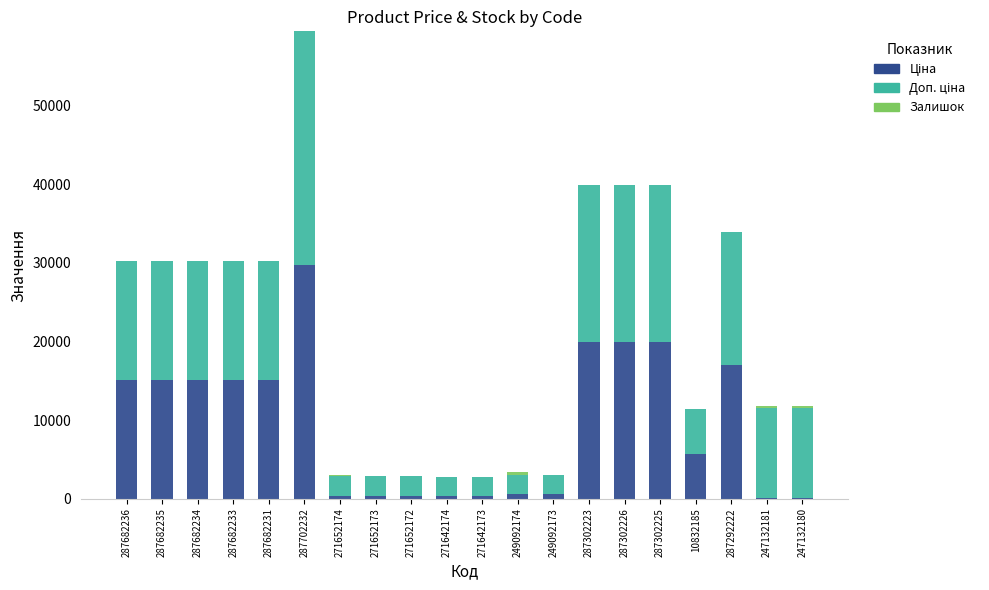

At which category is the sum across all series the highest?

287702232